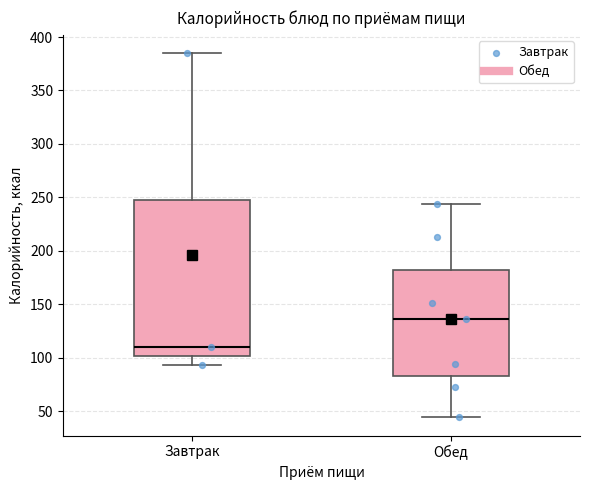

Which box has the highest median line?

Обед